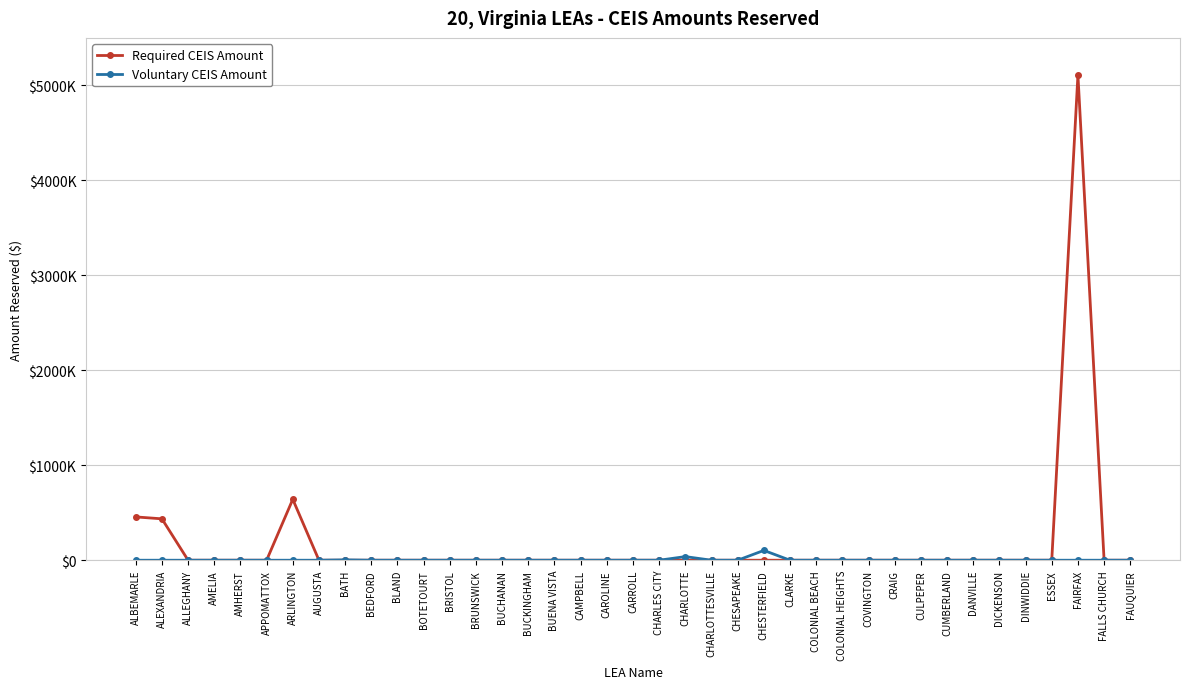

What is the label of the 3rd point from the right?

FAIRFAX